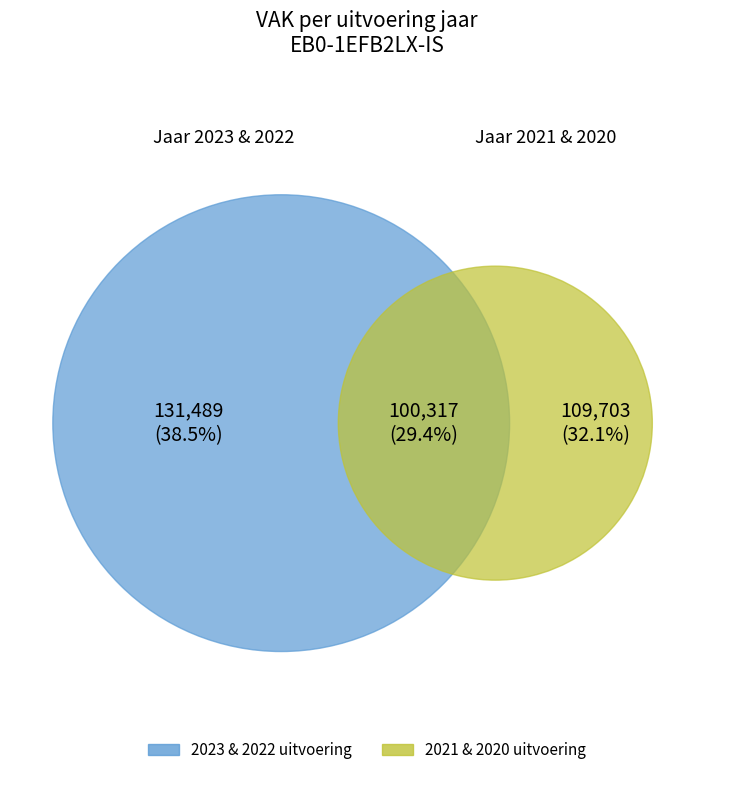

Do 2021 uitvoering and 2020 uitvoering together represent more than half of the pie?

No